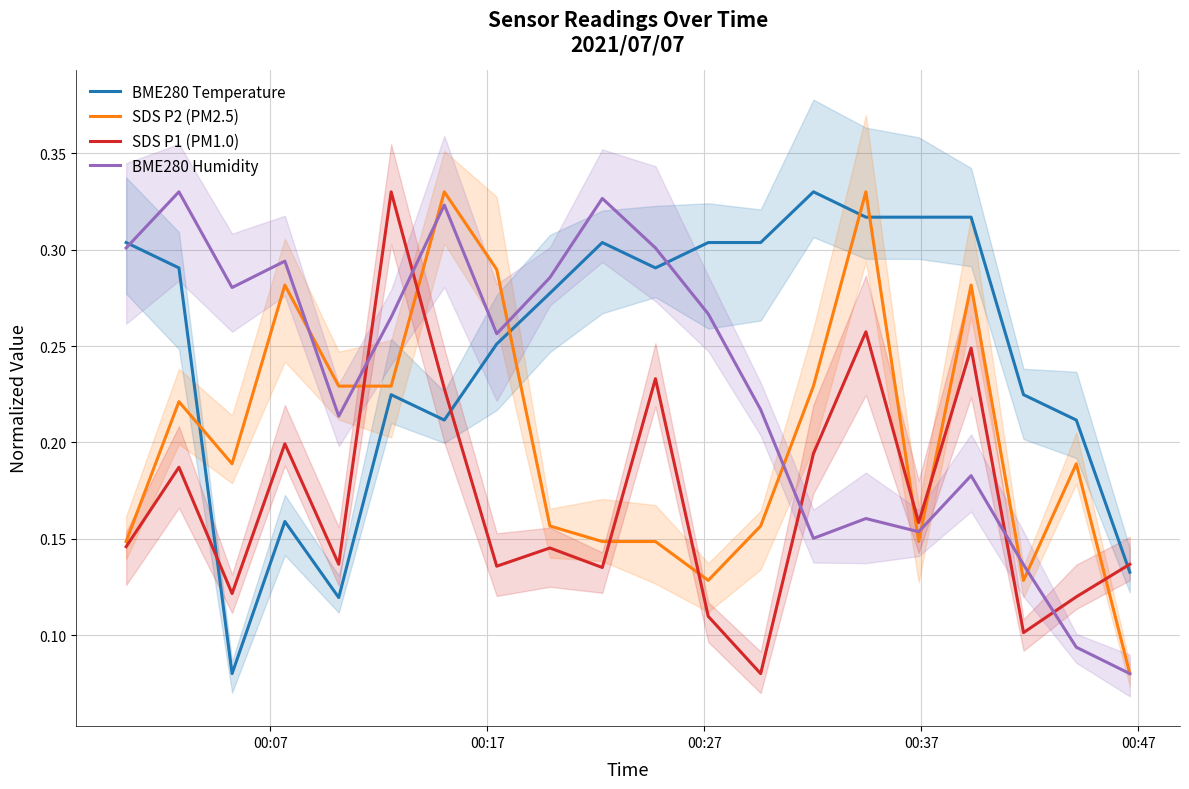

True or false: BME280 Temperature has more than 1 points higher than both neighbors.

True